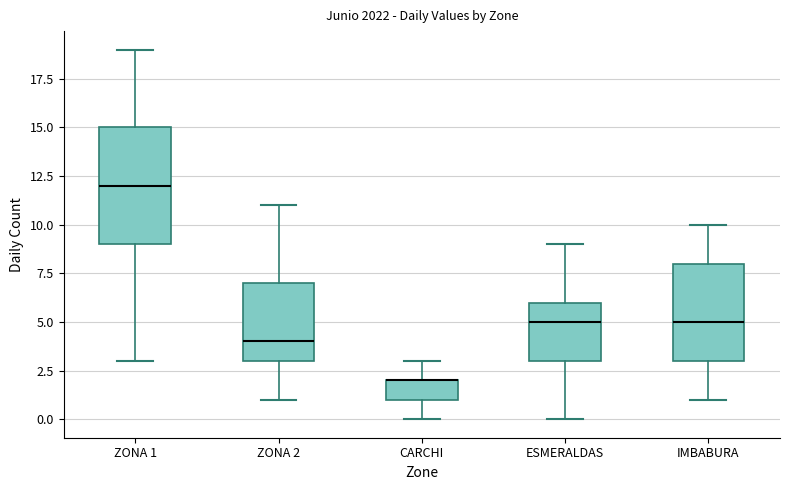

Reading left to right, read every box against the y-axis: the position of its median line, the range the box covers, and the ends of its whiskers. The values are not printed on the chart, so give them approximately, as read against the axis.

ZONA 1: median 12, box 9 to 15, whiskers 3 to 19
ZONA 2: median 4, box 3 to 7, whiskers 1 to 11
CARCHI: median 2 (drawn on the box's upper edge), box 1 to 2, whiskers 0 to 3
ESMERALDAS: median 5, box 3 to 6, whiskers 0 to 9
IMBABURA: median 5, box 3 to 8, whiskers 1 to 10